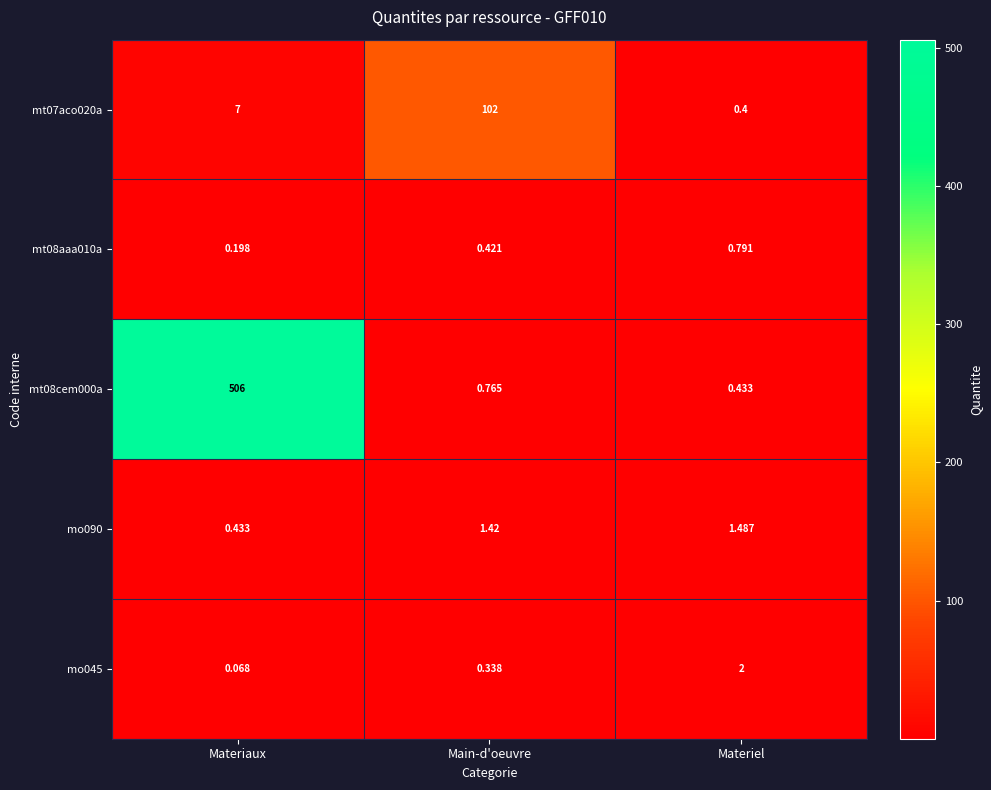

What is the spread (max minus min) of values at Materiel?

1.6